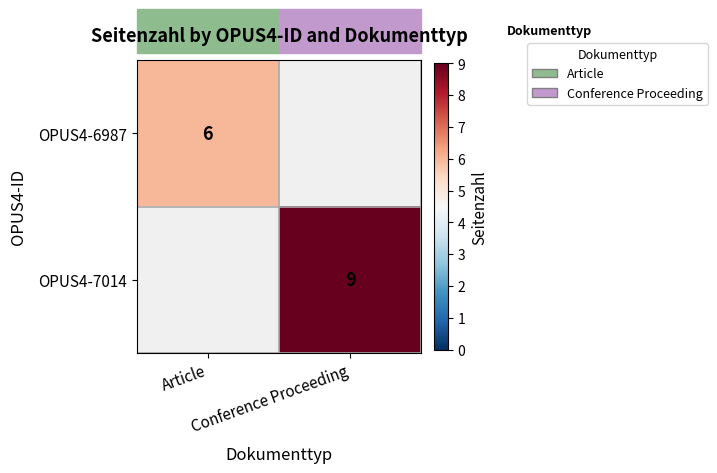

Count the number of data series in this chart.

2